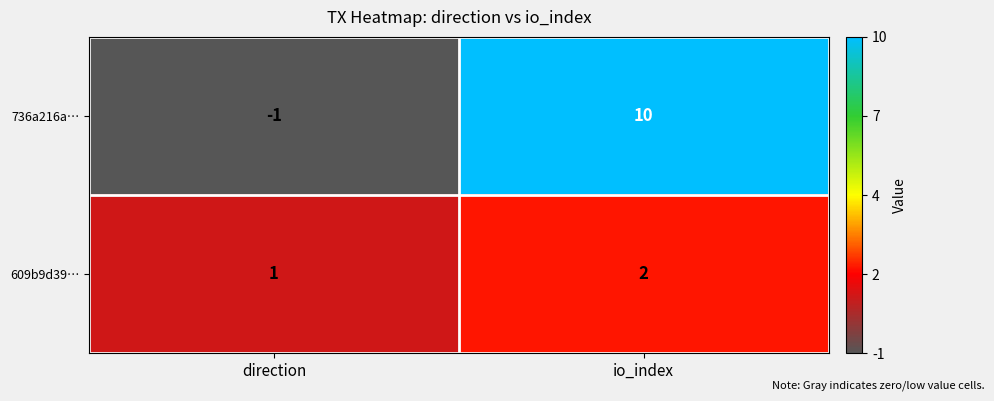

Between direction and io_index, which series saw the biggest shift?

736a216a…